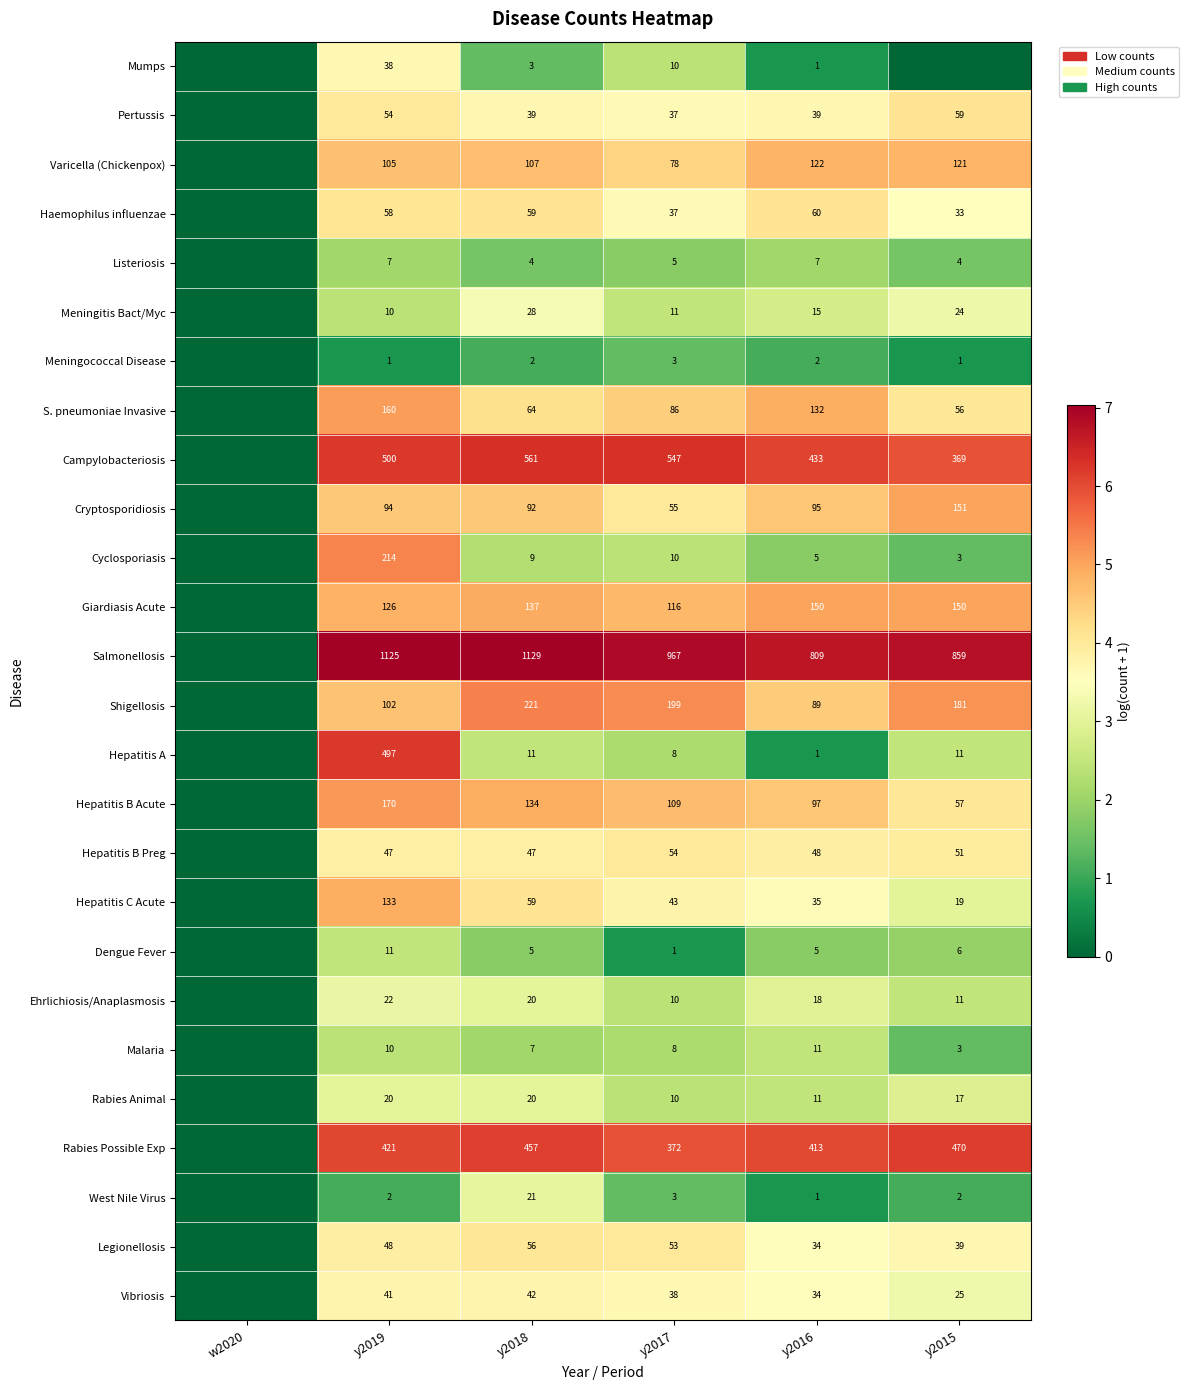

True or false: Hepatitis C Acute has a value of 15 at y2016.

False